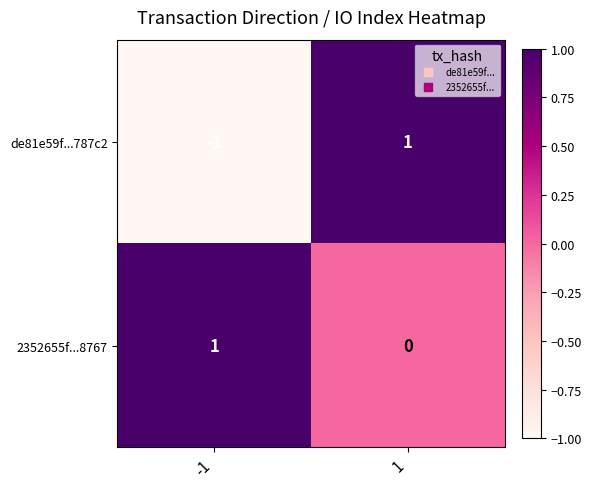

Is it true that de81e59f...787c2 equals 0 at 1?

False